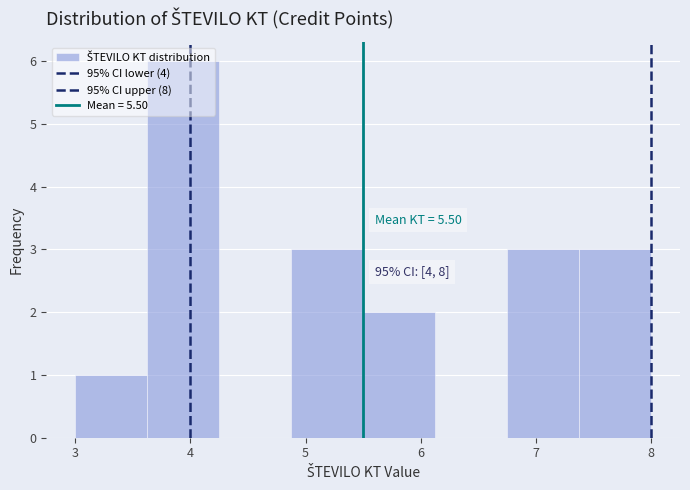

Which range on the x-axis has the tallest bar?

3.6 to 4.3